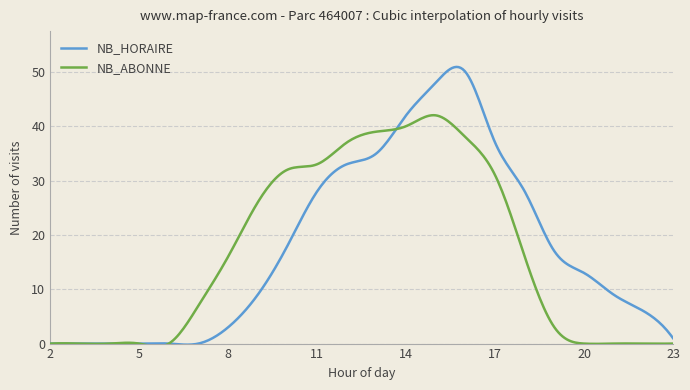

Rank the series by their average value, from highest to lowest.

NB_HORAIRE, NB_ABONNE